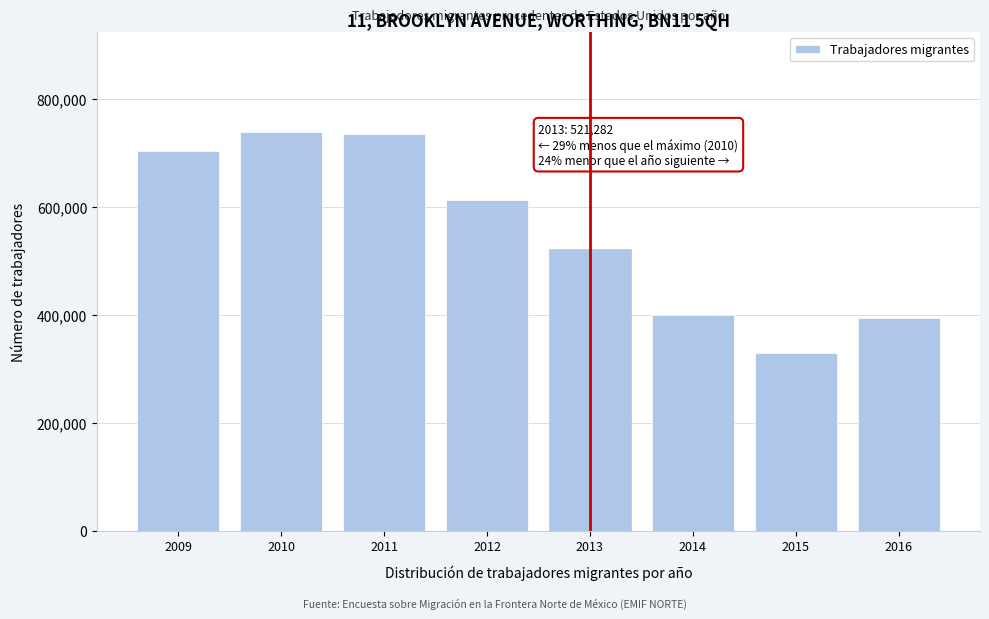

Reading left to right, what are all the values shown in this chart?

2009=703625.6	2010=739250.6	2011=735179.6	2012=612598.5	2013=521282.3	2014=399248.0	2015=328482.0	2016=394243.0